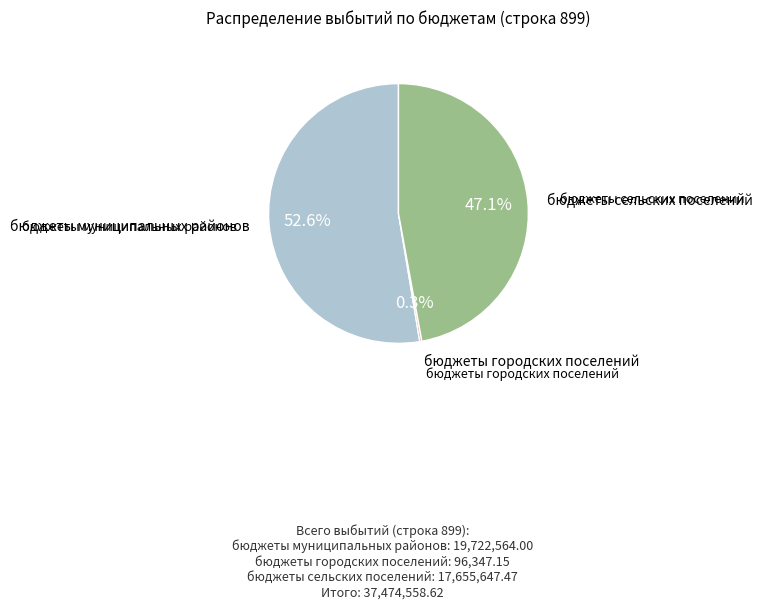

Is there any slice that represents more than half of the pie?

Yes